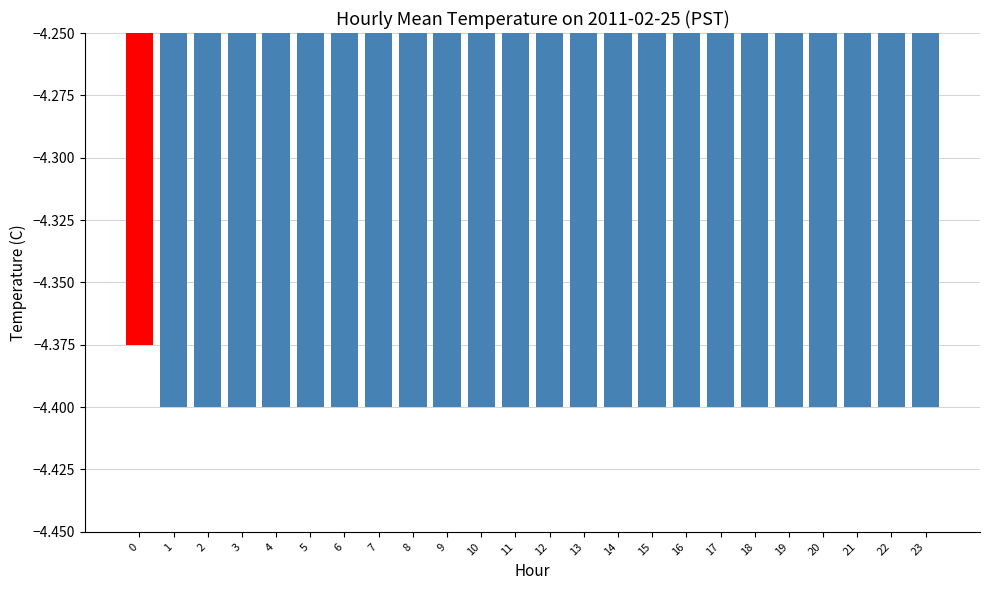

What is the sum of all values?

-105.6